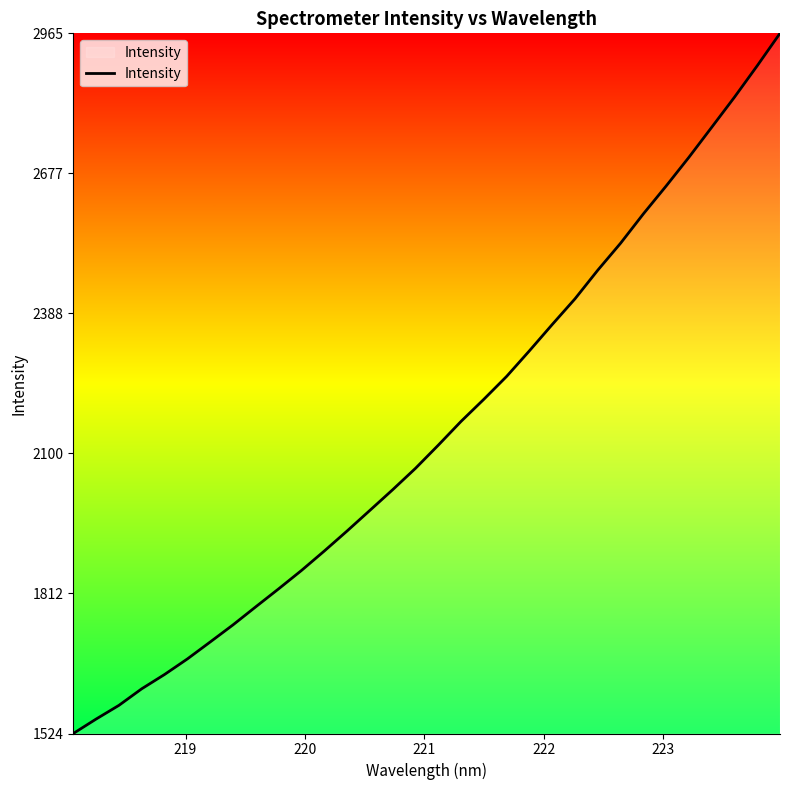

What is the greatest value displayed?

2965.5